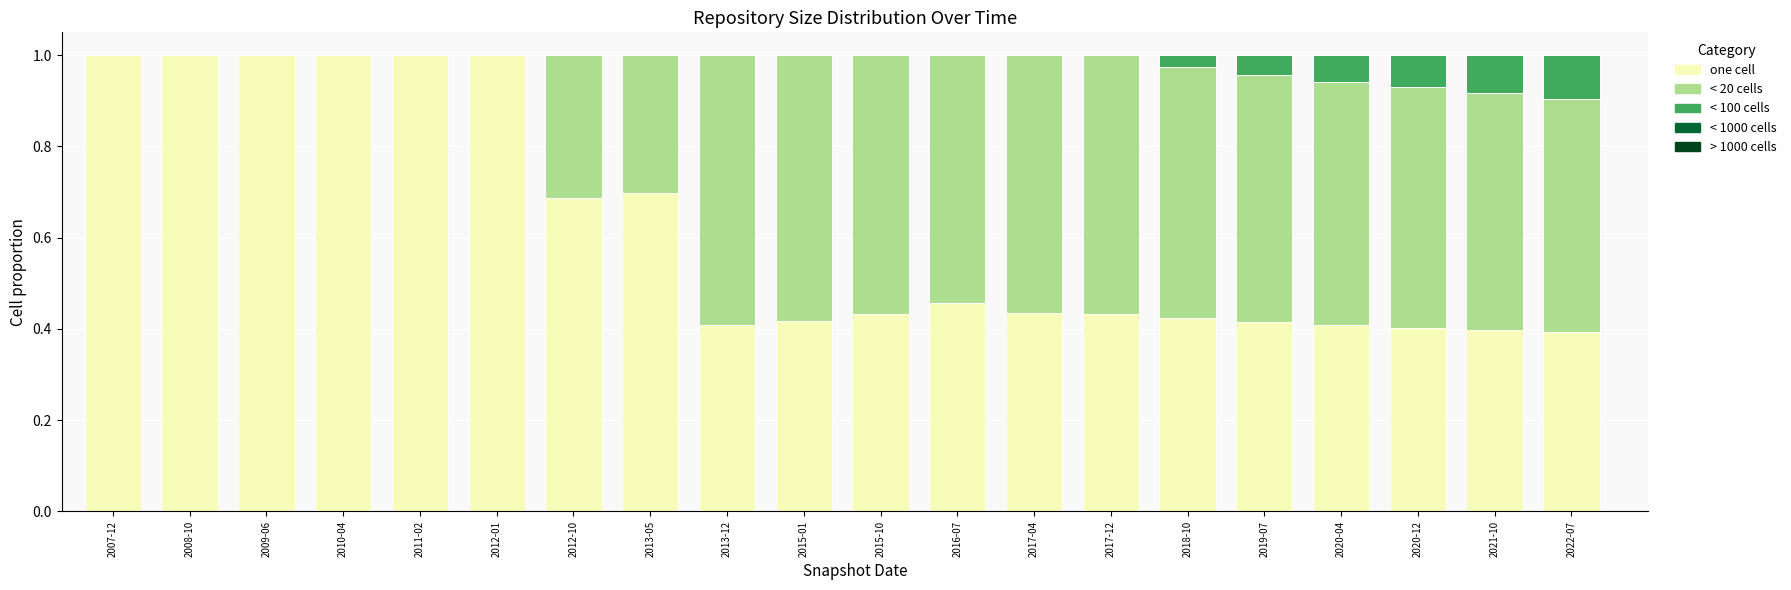

What is the total value across all series at 2015-01?

1.0